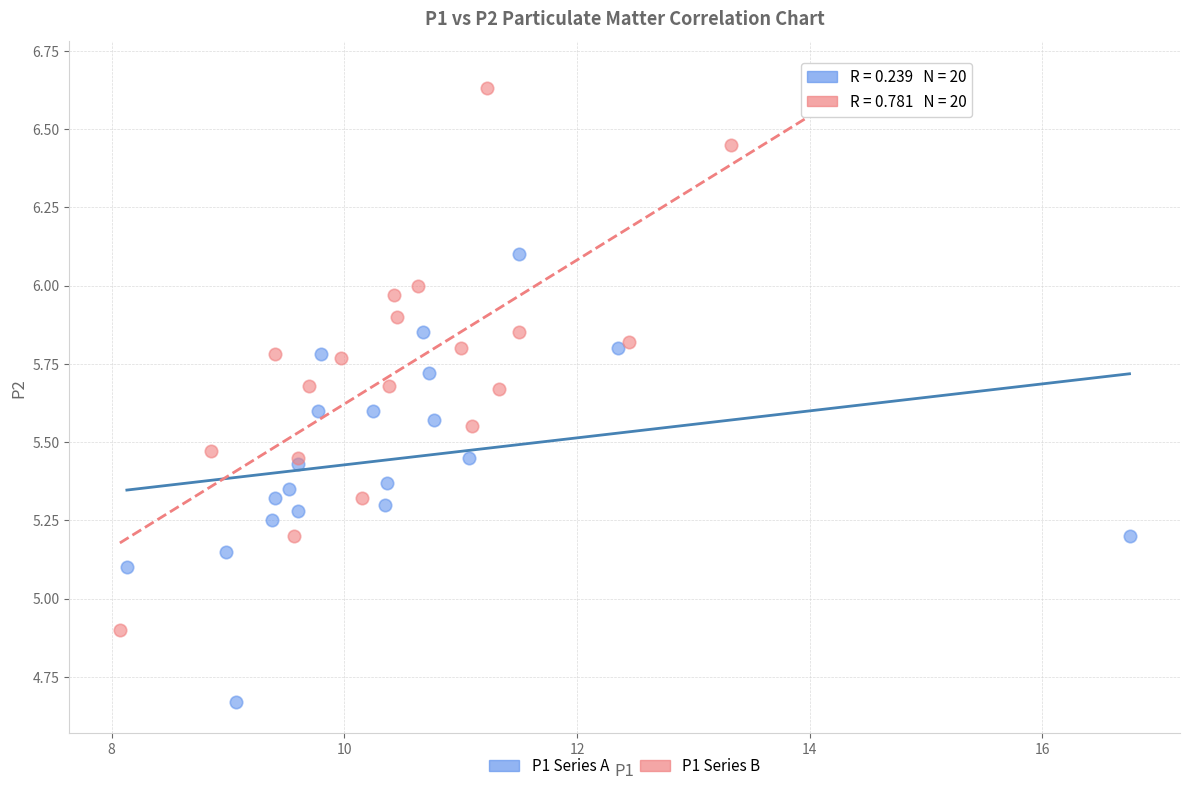

Which series reaches the maximum Y coordinate?

P1 Series B